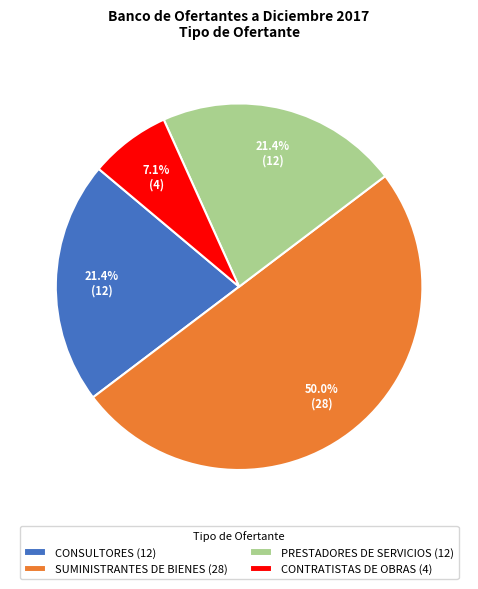

How many segments does this pie chart have?

4